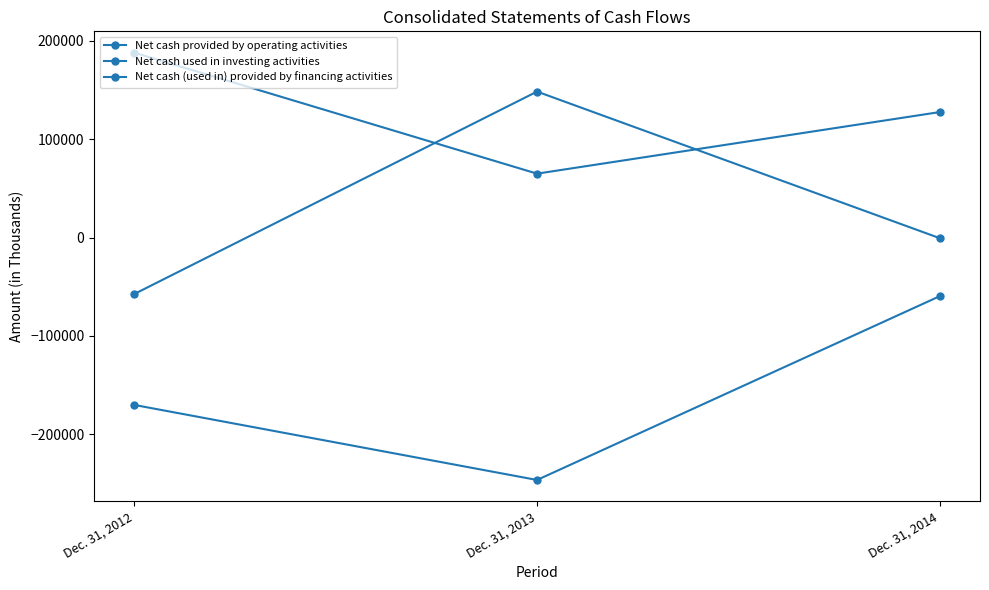

Rank the series by their average value, from highest to lowest.

Net cash provided by operating activities, Net cash (used in) provided by financing activities, Net cash used in investing activities